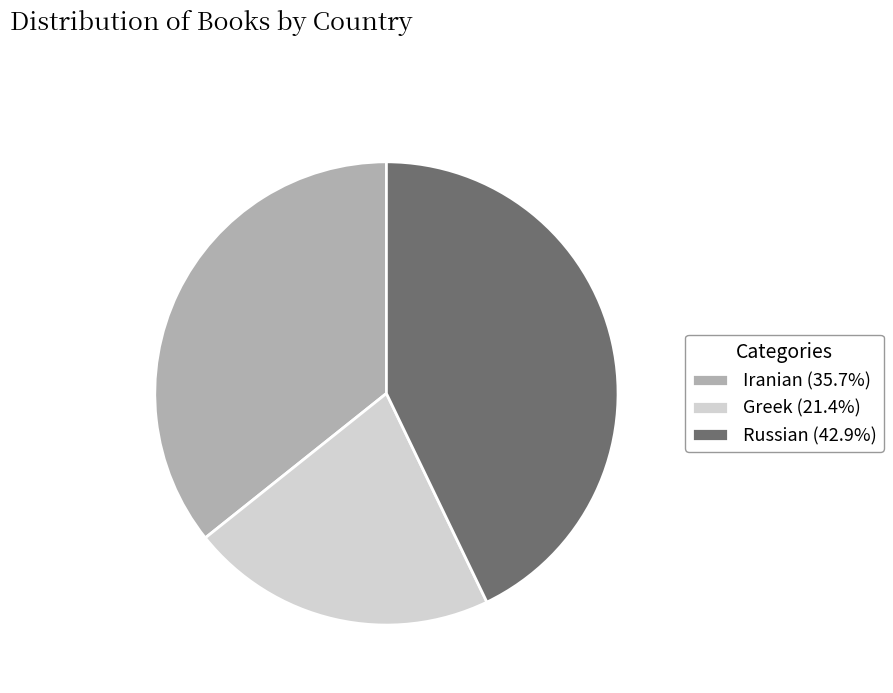

Between Greek and Russian, which is larger?

Russian